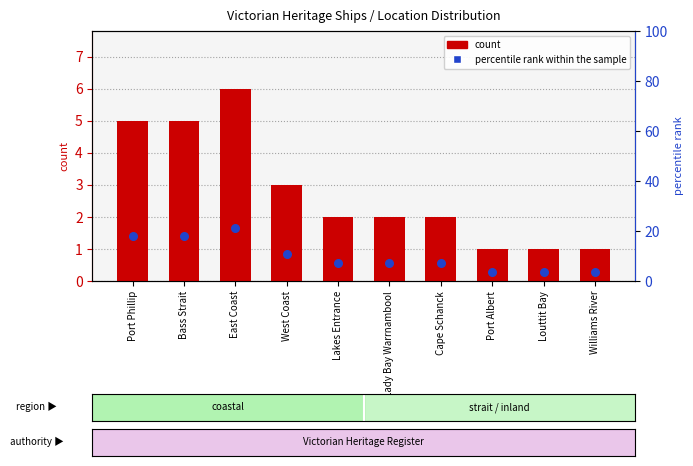

At how many categories does at least one series exceed 10?

4